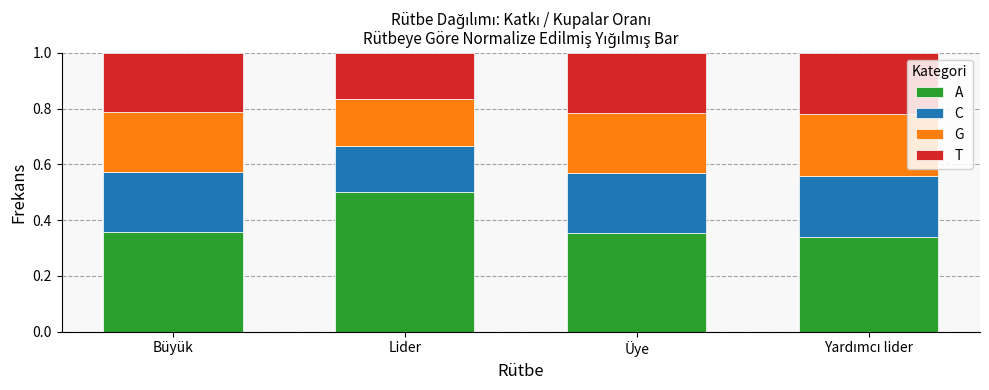

What is the maximum value for A?

0.5